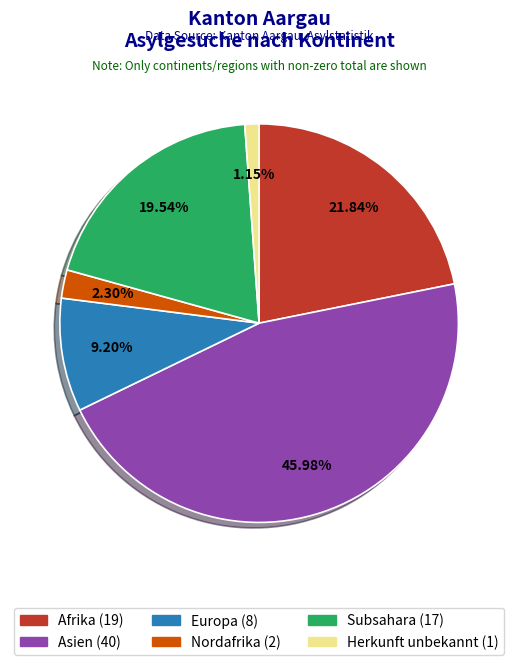

Count the number of slices in the pie.

6